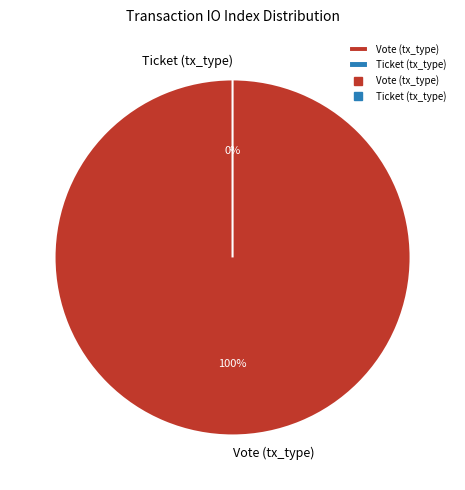

Is Ticket (tx_type) the majority of the pie?

No